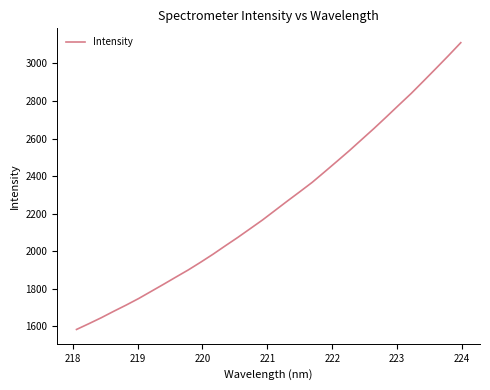

What is the minimum value shown in the chart?

1582.8